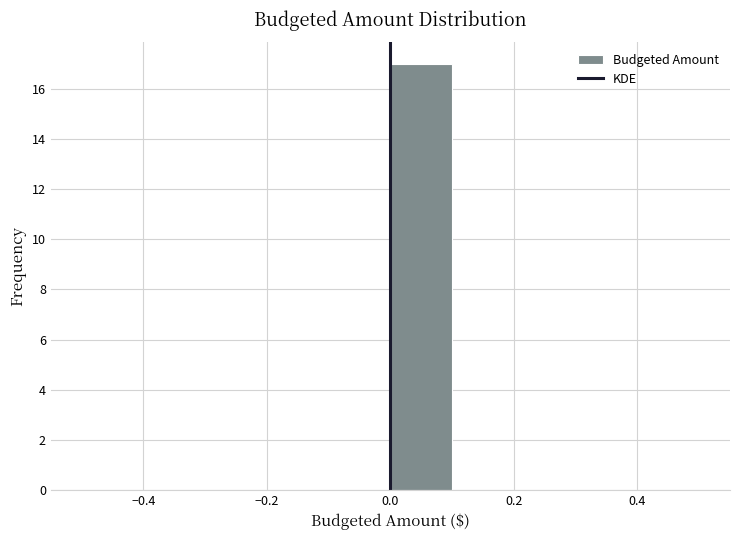

Reading left to right, transcribe this chart: for each bar, give the range it covers on the x-axis and its height. The values are not printed on the chart, so give them approximately, as read against the axis.

-0.5 to -0.4: 0
-0.4 to -0.3: 0
-0.3 to -0.2: 0
-0.2 to -0.1: 0
-0.1 to 0.0: 0
0.0 to 0.1: 17
0.1 to 0.2: 0
0.2 to 0.3: 0
0.3 to 0.4: 0
0.4 to 0.5: 0